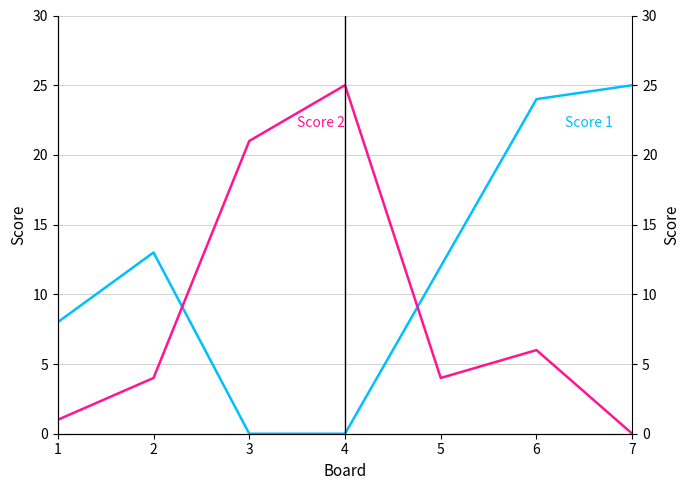

Which label corresponds to the largest value in the chart?

7